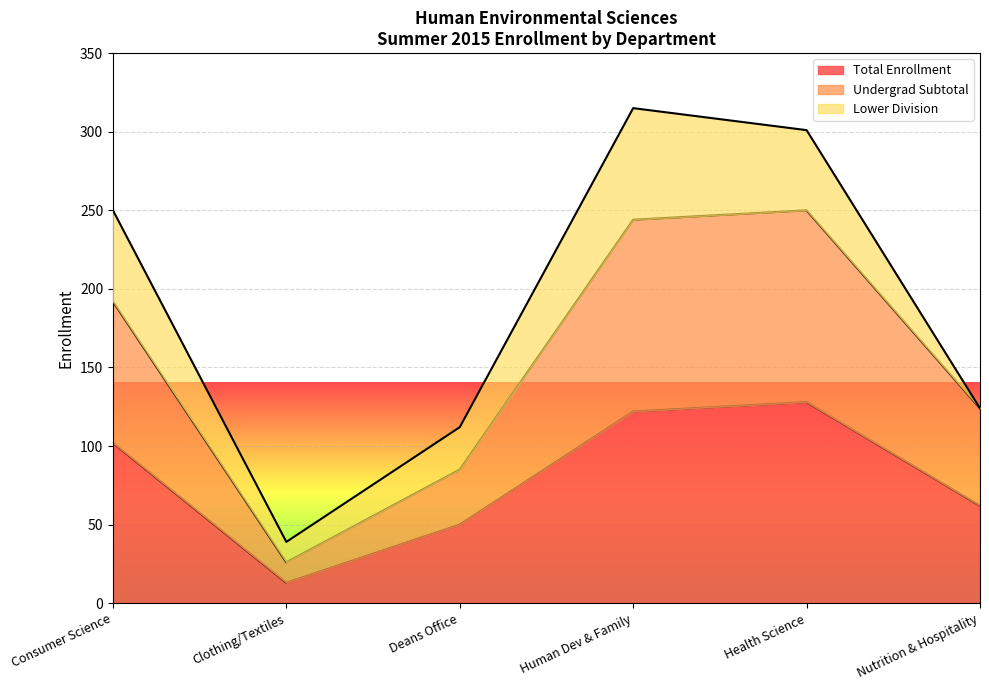

Between Human Dev & Family and Health Science, which series saw the biggest shift?

Total Enrollment